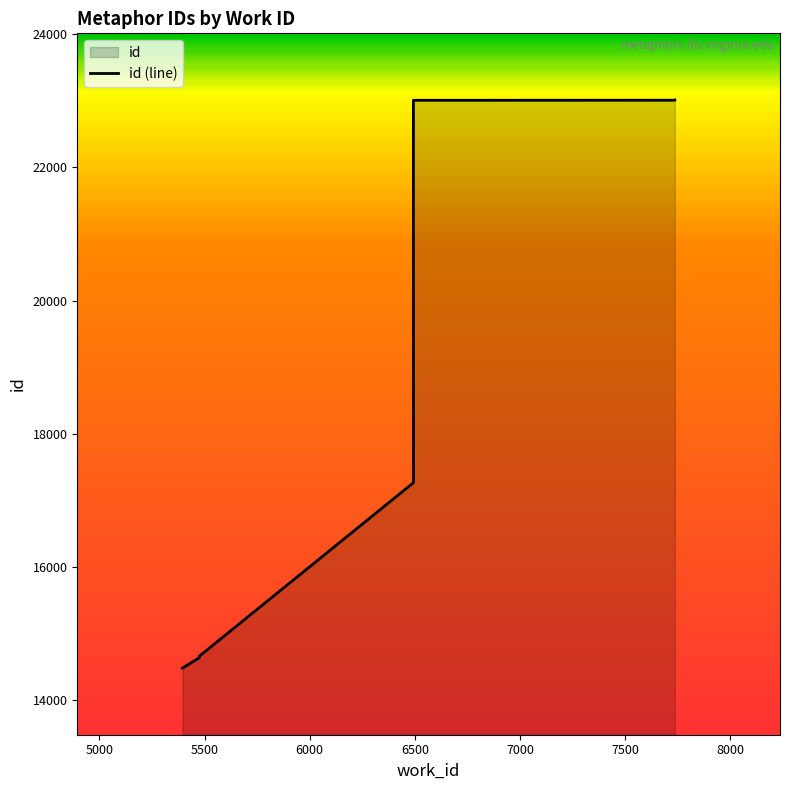

What is the change in value from 5500 to 7500?

+8346